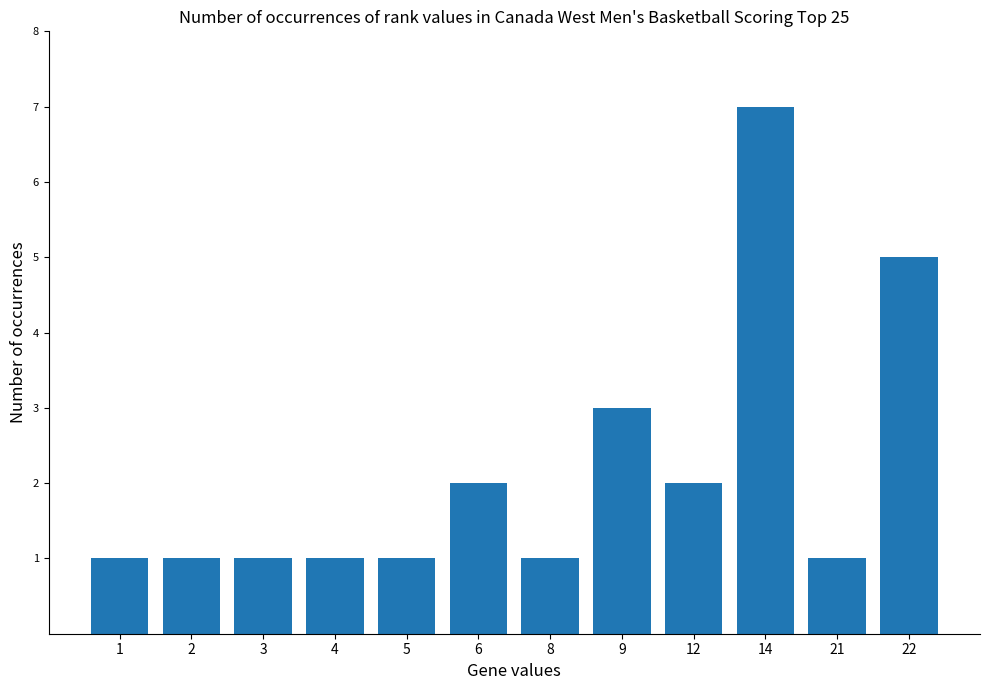

What is the ratio of the value at 3 to the value at 4?

1.0